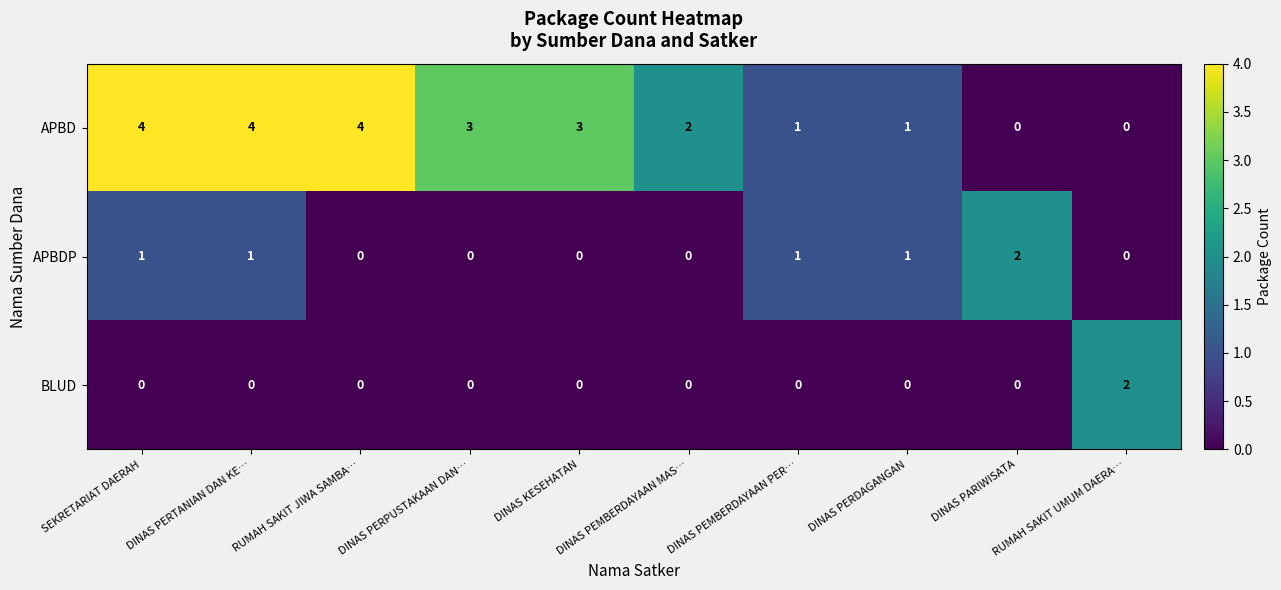

Which series has the largest total across all categories?

APBD